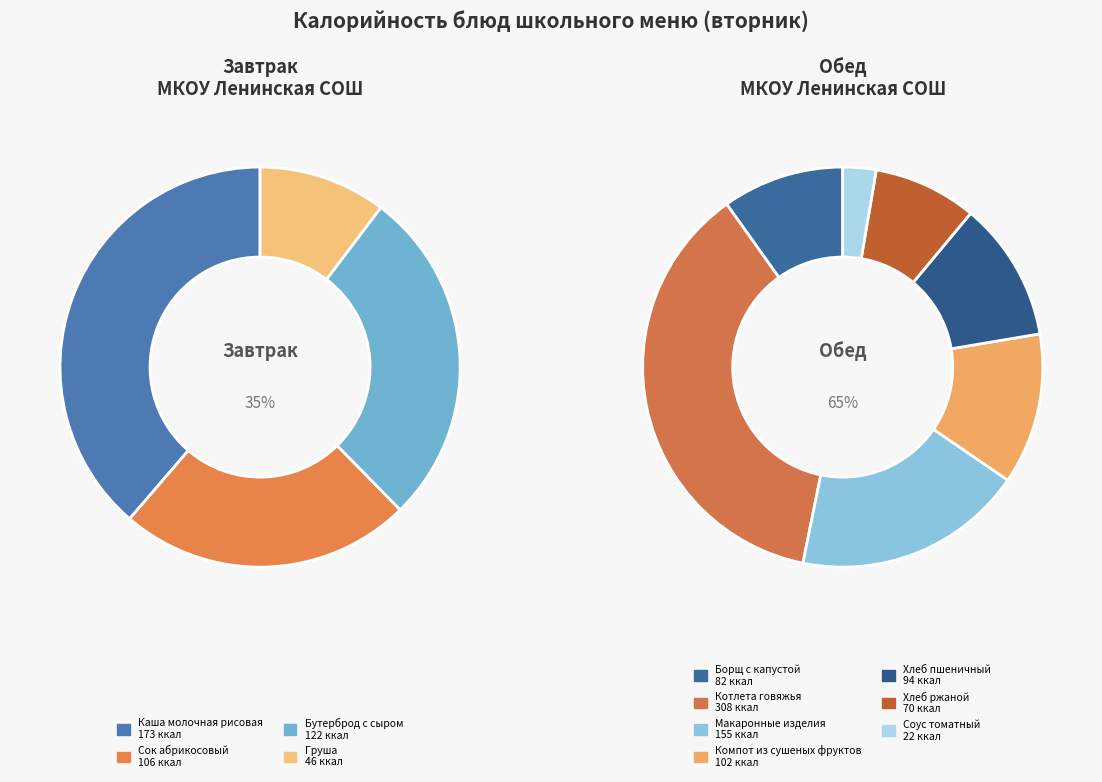

Rank the categories by value from highest to lowest.

Котлета говяжья, Каша молочная рисовая, Макаронные изделия, Бутерброд с сыром, Сок абрикосовый, Компот из сушеных фруктов, Хлеб пшеничный, Борщ с капустой, Хлеб ржаной, Груша, Соус томатный